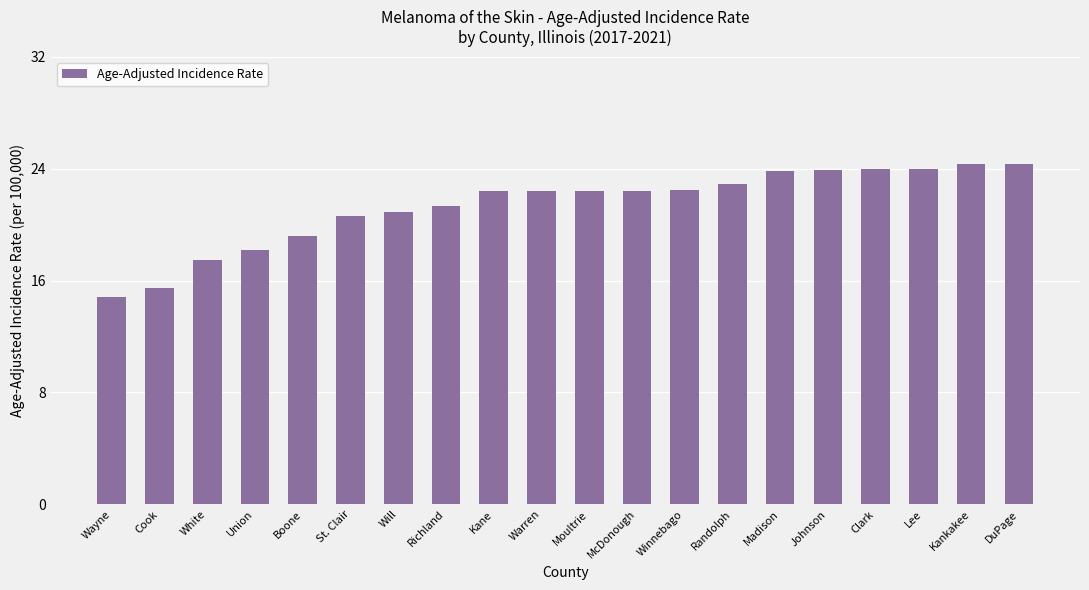

How many series are shown in this chart?

1